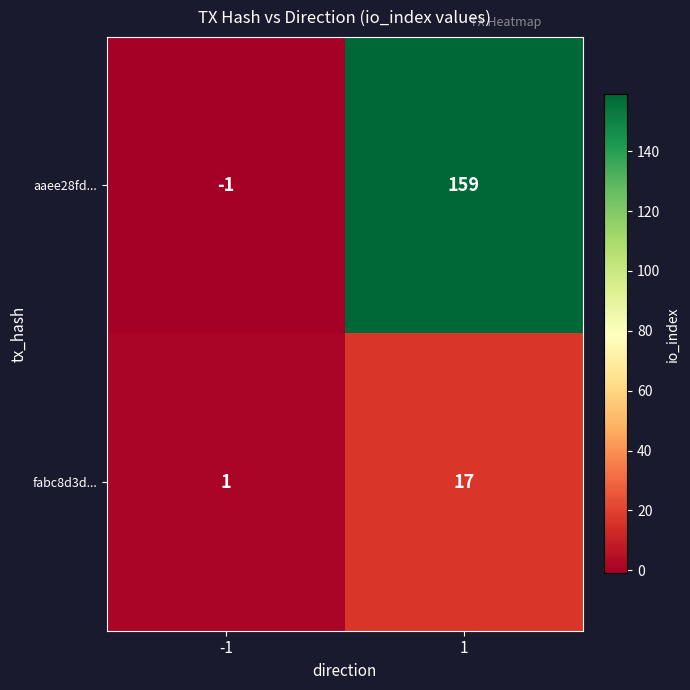

What is the greatest value displayed?

159